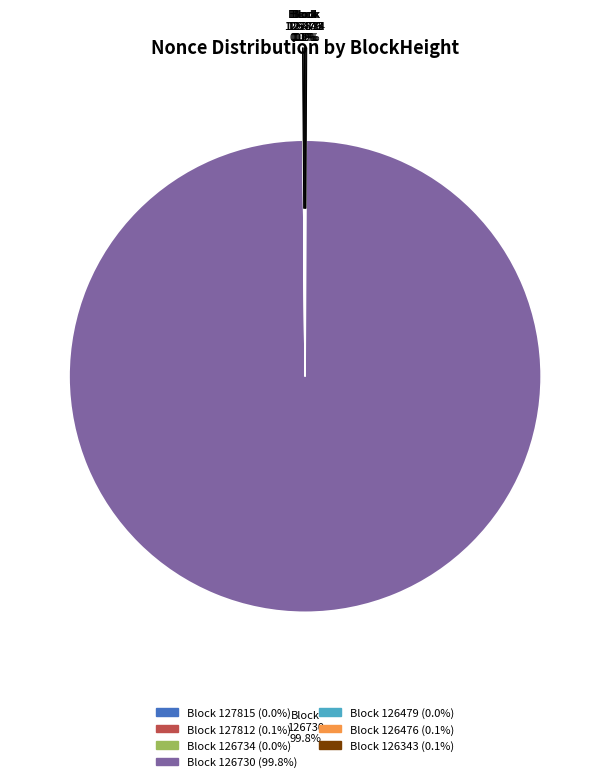

Is there any slice that represents more than half of the pie?

Yes